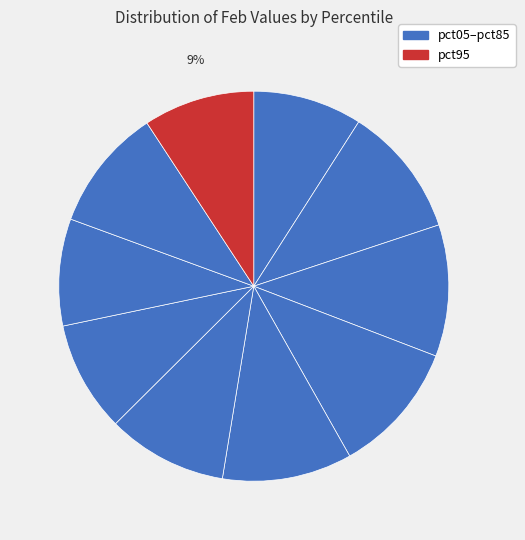

How many slices are in this pie chart?

10